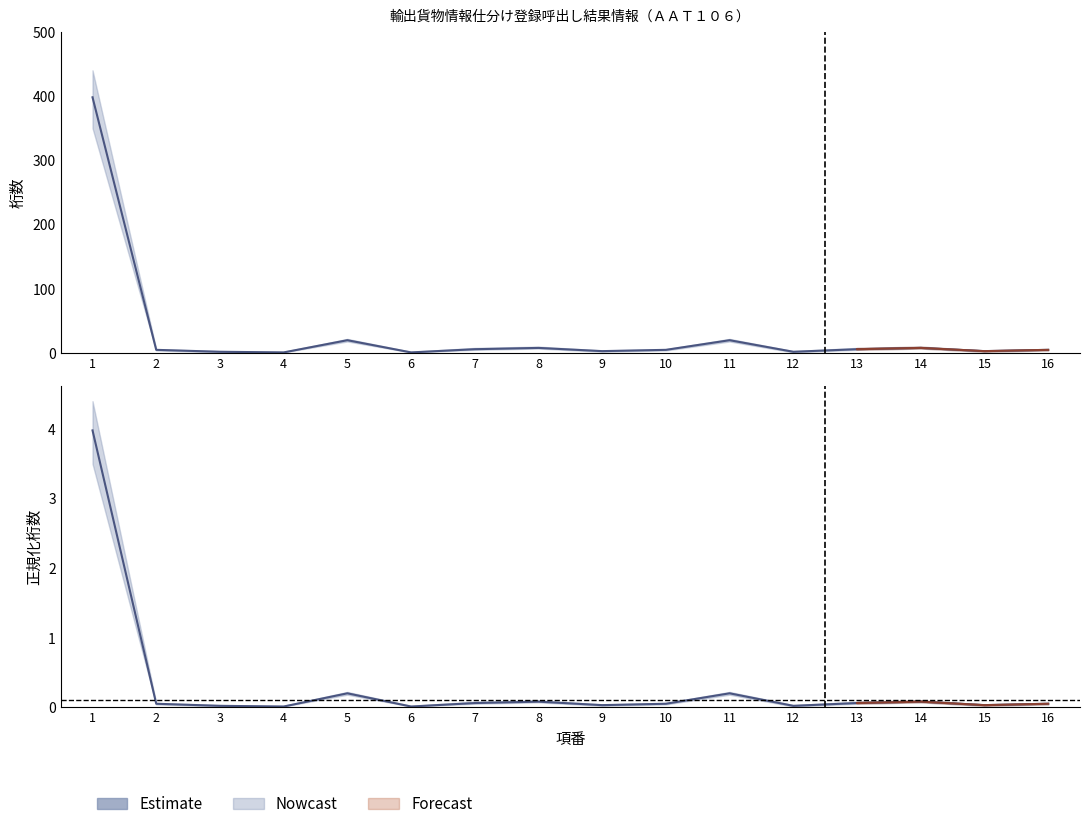

How many interior local valleys (lower than both neighbors) does the data have?

5